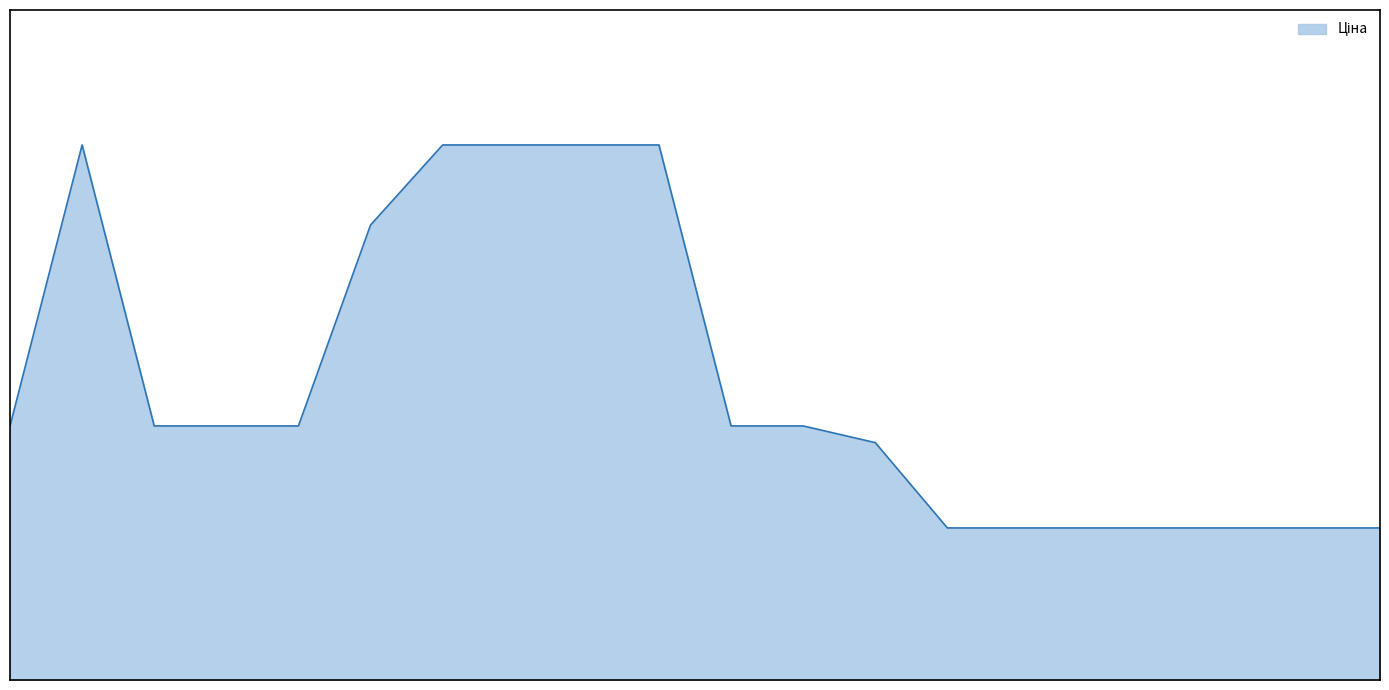

Does the chart have visible grid lines?

No